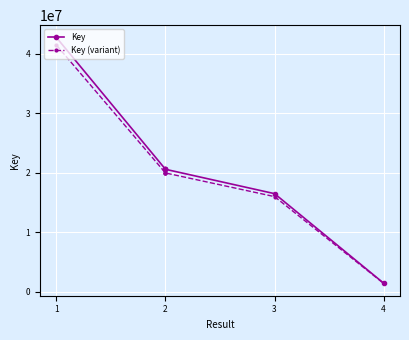

True or false: Key and Key (variant) cross at least once.

False